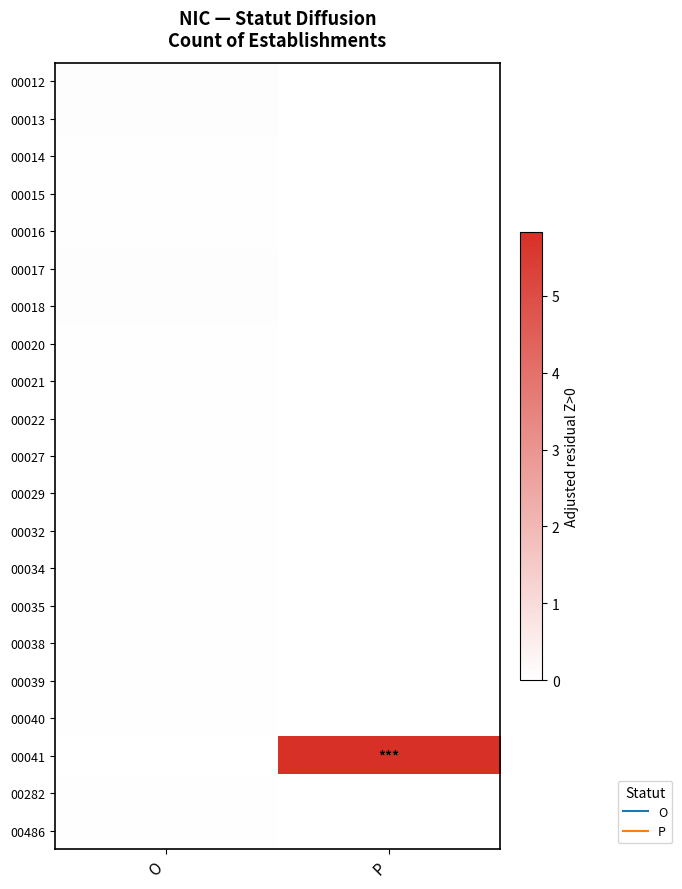

How many series are shown in this chart?

21